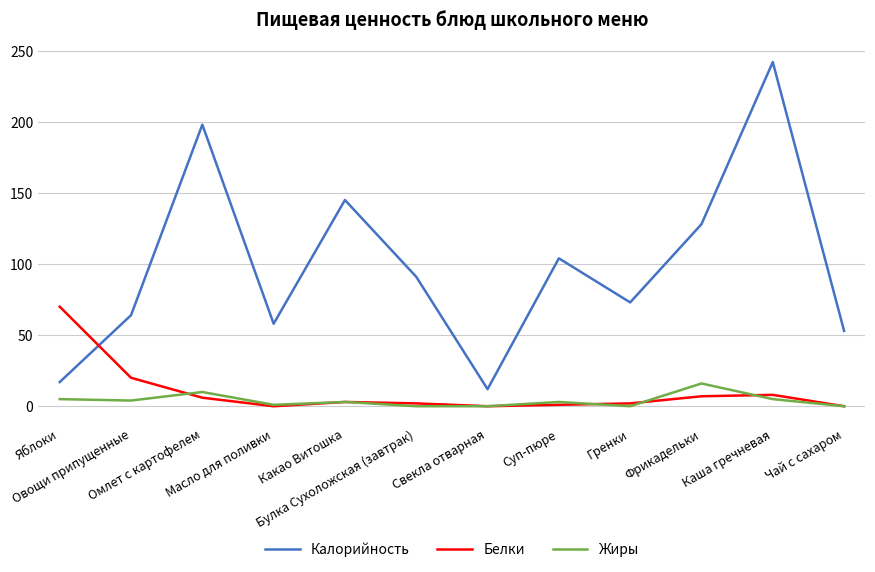

Which category has the highest value in the Калорийность series?

Каша гречневая